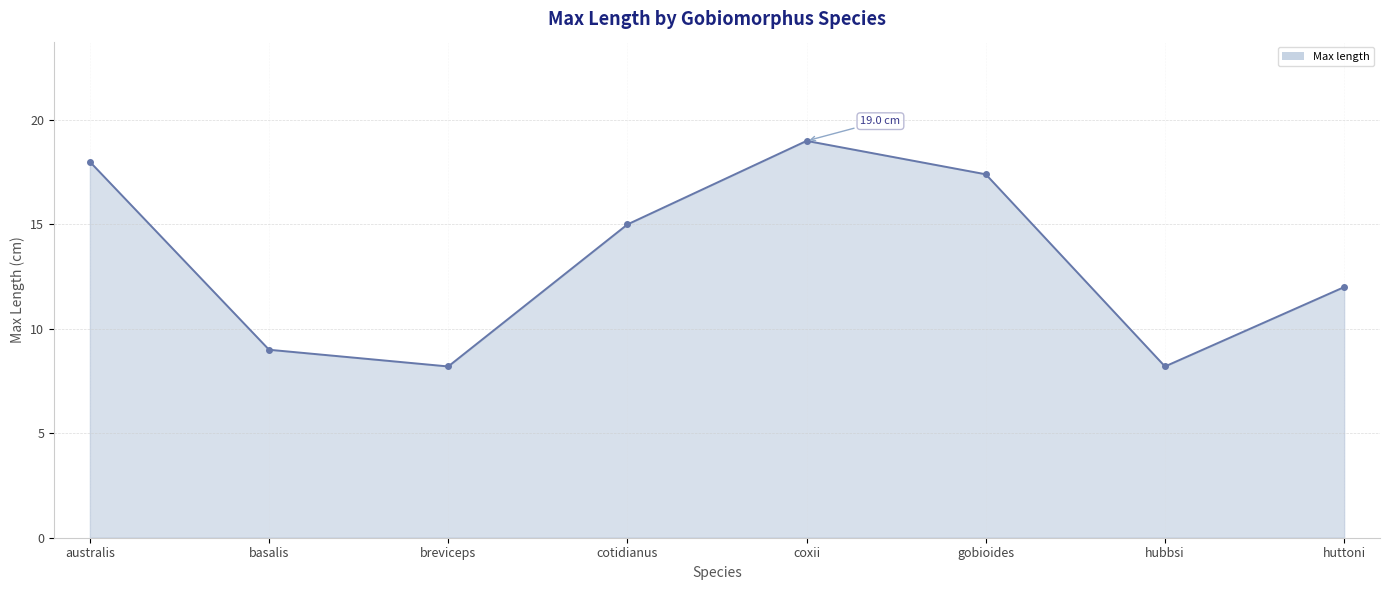

Where does the data first go above 15?

australis